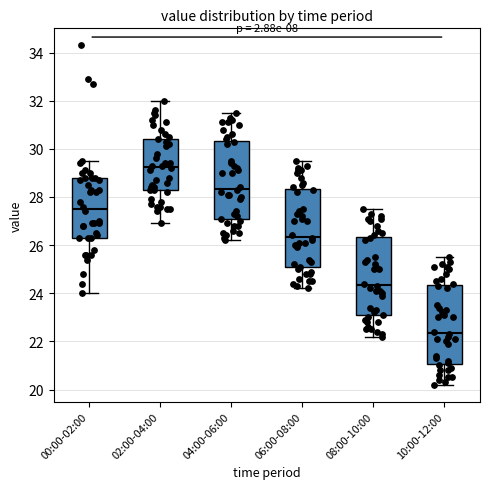

Reading left to right, transcribe this box plot: for each box, give where its median line is, the range the box spans, and where its two whiskers end, as read against the y-axis. The values are not printed on the chart, so give them approximately, as read against the axis.

00:00-02:00: median 27.6, box 26.4 to 28.8, whiskers 24.0 to 29.6
02:00-04:00: median 29.2, box 28.2 to 30.4, whiskers 27.0 to 32.0
04:00-06:00: median 28.4, box 27.0 to 30.4, whiskers 26.2 to 31.6
06:00-08:00: median 26.4, box 25.0 to 28.4, whiskers 24.2 to 29.6
08:00-10:00: median 24.4, box 23.0 to 26.4, whiskers 22.2 to 27.6
10:00-12:00: median 22.4, box 21.0 to 24.4, whiskers 20.2 to 25.6